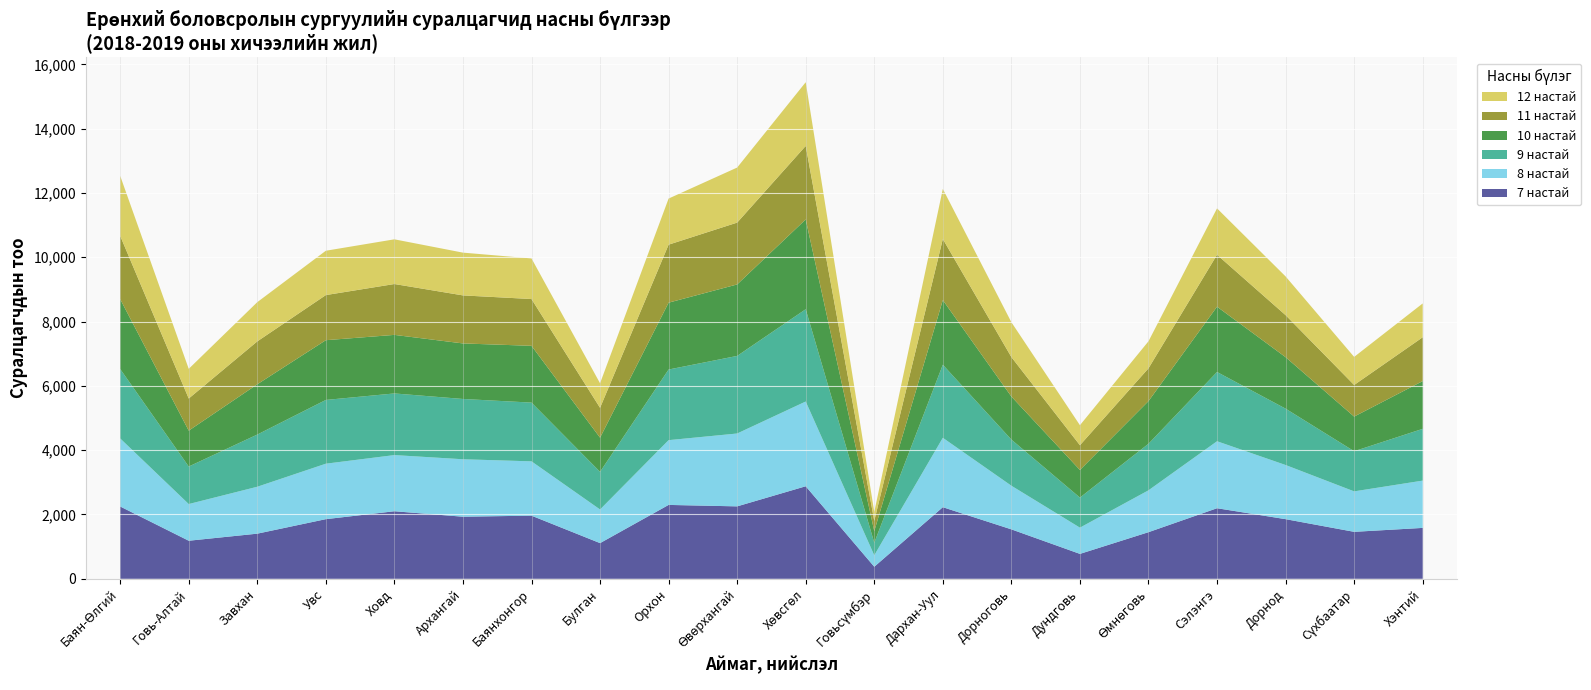

Reading left to right, transcribe all the data shown in this chart.

7 настай: 2249	1184	1404	1855	2101	1931	1964	1110	2298	2253	2878	375	2227	1538	775	1450	2195	1855	1461	1583
8 настай: 2117	1141	1459	1725	1747	1787	1689	1046	2014	2266	2636	356	2158	1357	816	1302	2083	1684	1258	1471
9 настай: 2159	1167	1623	1983	1917	1875	1827	1171	2197	2413	2870	392	2273	1435	935	1448	2154	1753	1249	1610
10 настай: 2173	1116	1564	1858	1821	1727	1766	1062	2079	2223	2793	359	2010	1339	859	1326	2031	1601	1077	1485
11 настай: 1968	999	1334	1403	1582	1494	1455	929	1804	1923	2286	320	1900	1227	770	1020	1615	1307	983	1363
12 настай: 1867	923	1220	1379	1390	1330	1263	763	1434	1712	1981	276	1558	1084	622	841	1442	1204	873	1052